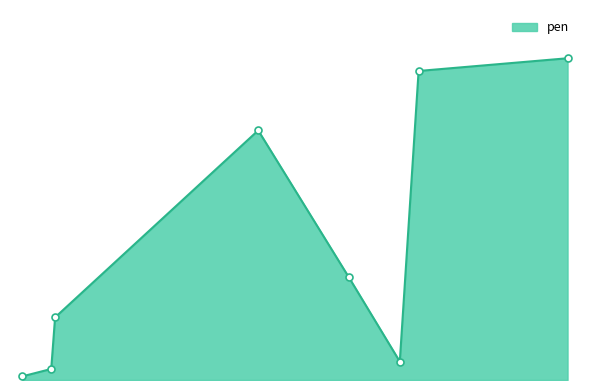

Reading left to right, list all the values displayed in this chart.

661=0.0	892=0.1	923=0.6	2554=2.4	3281=1.0	3691=0.2	3842=3.0	5038=3.1